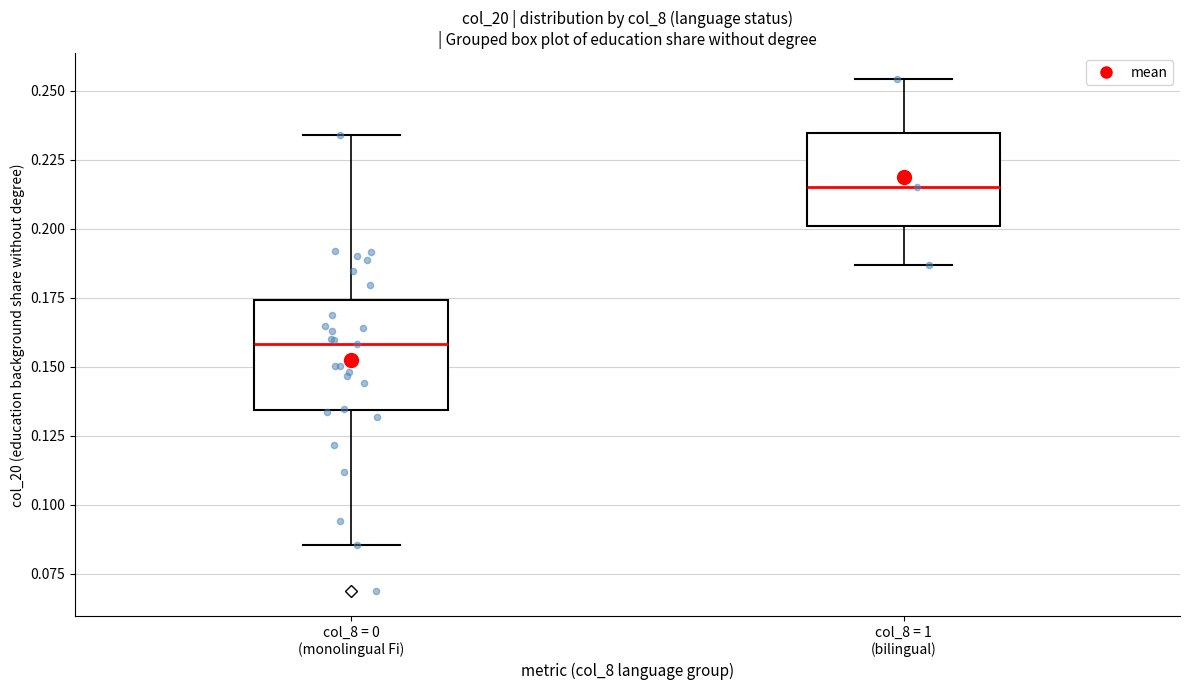

Where does the upper whisker of the box for col_8 = 1 (bilingual) end on the y-axis? The values are not printed on the chart, so give them approximately, as read against the axis.

0.255